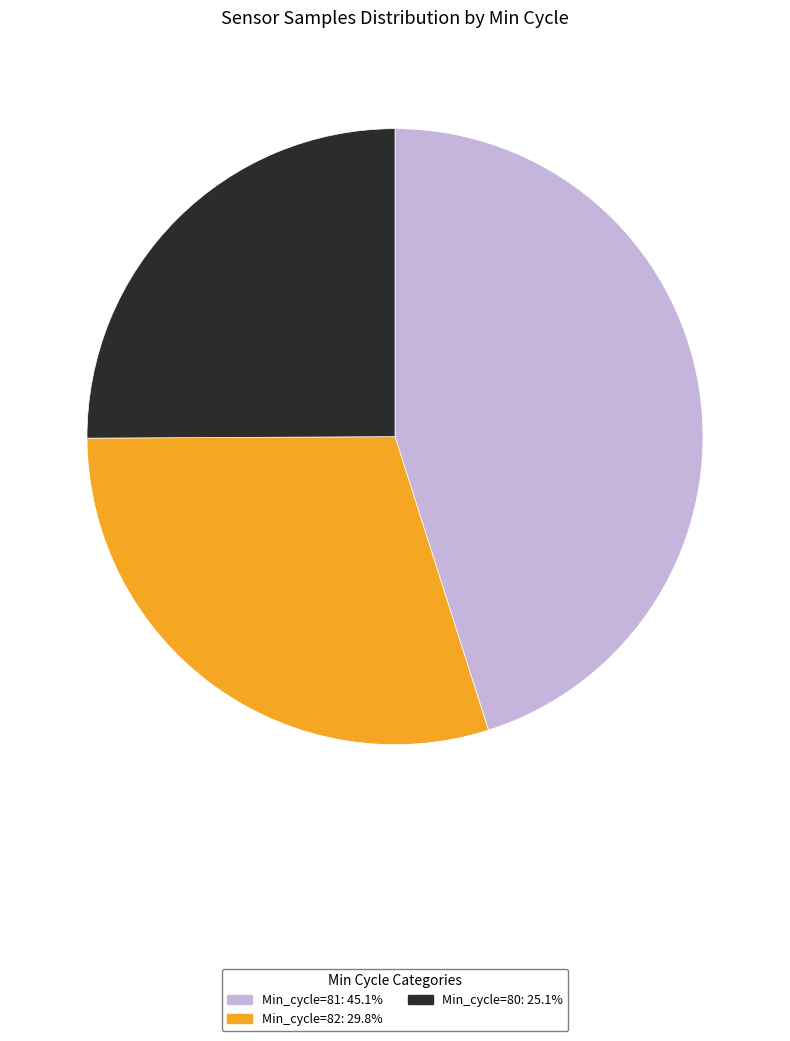

Is there a majority slice in this chart?

No